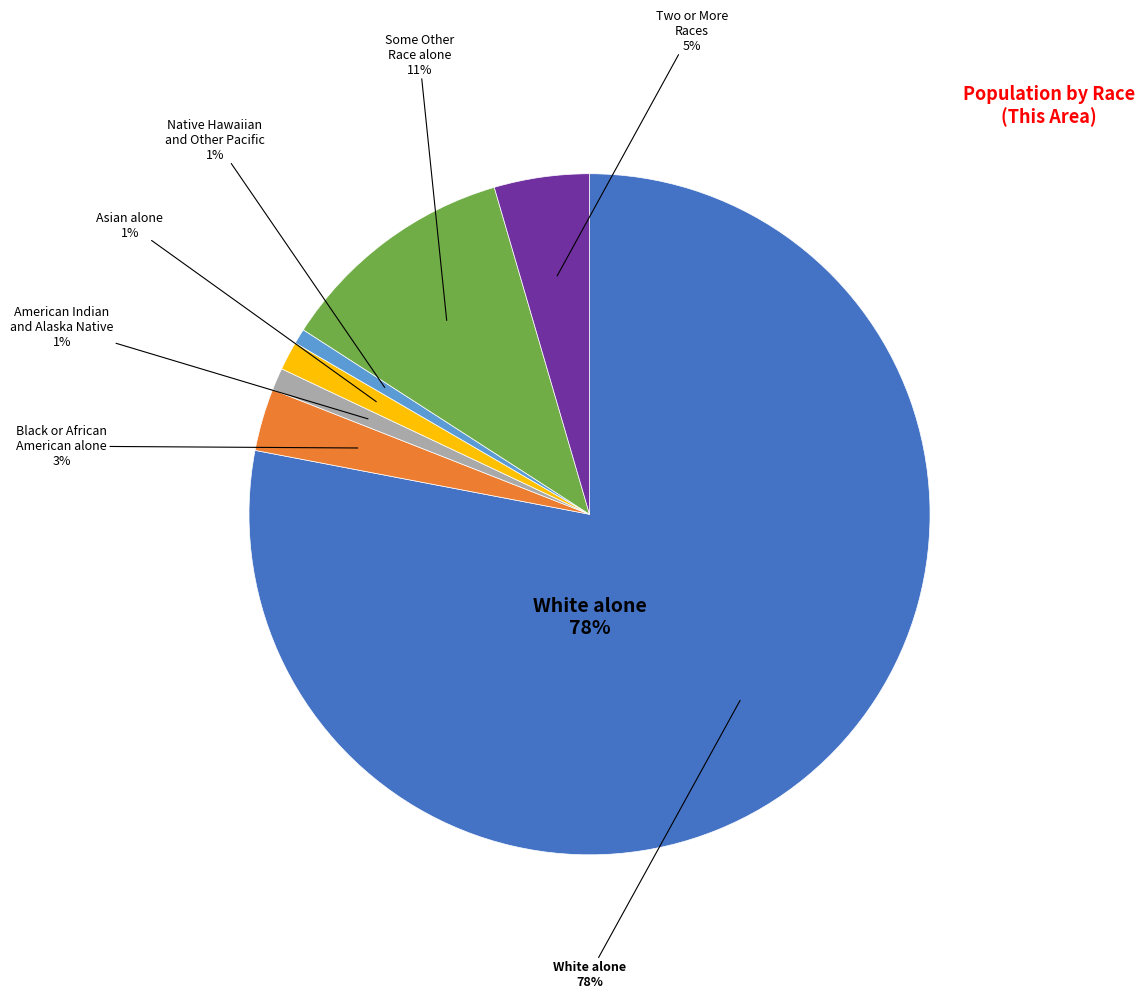

Is there a majority slice in this chart?

Yes